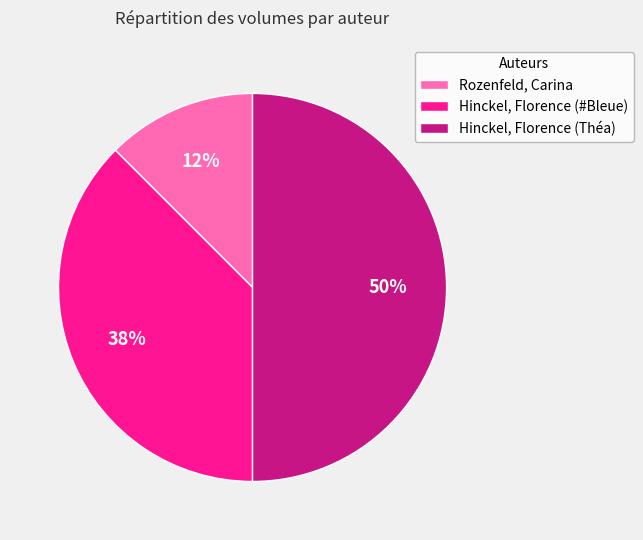

Does Rozenfeld, Carina represent more than half of the total?

No